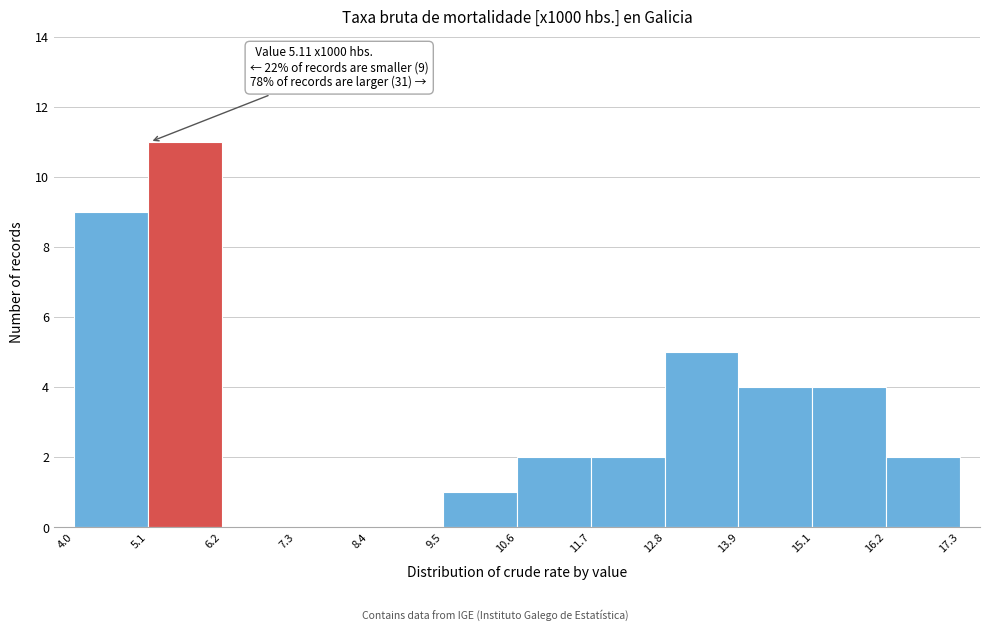

Which range on the x-axis has the tallest bar?

5.1 to 6.2